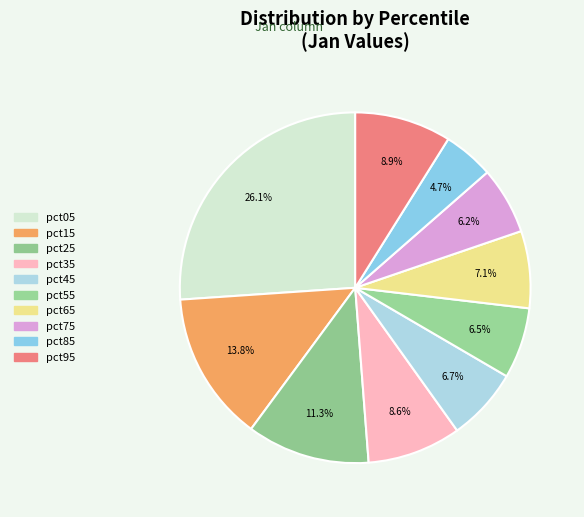

What portion of the pie excludes pct25?

88.7%